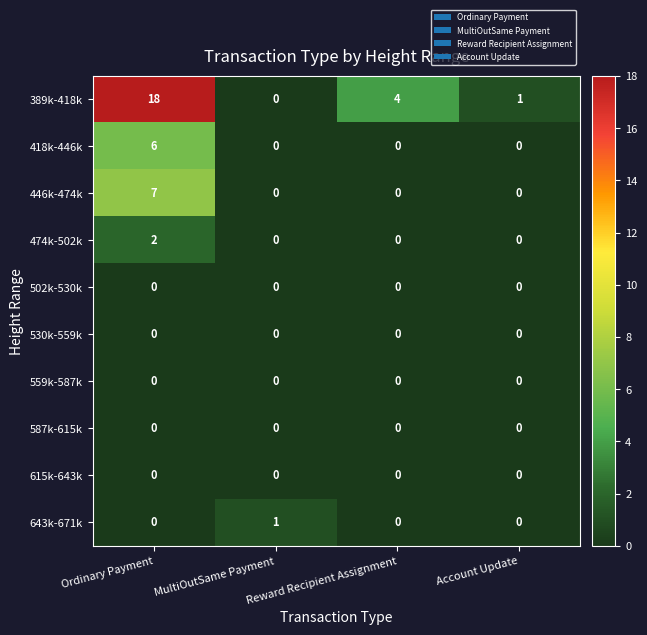

Which label corresponds to the largest value in the chart?

Ordinary Payment